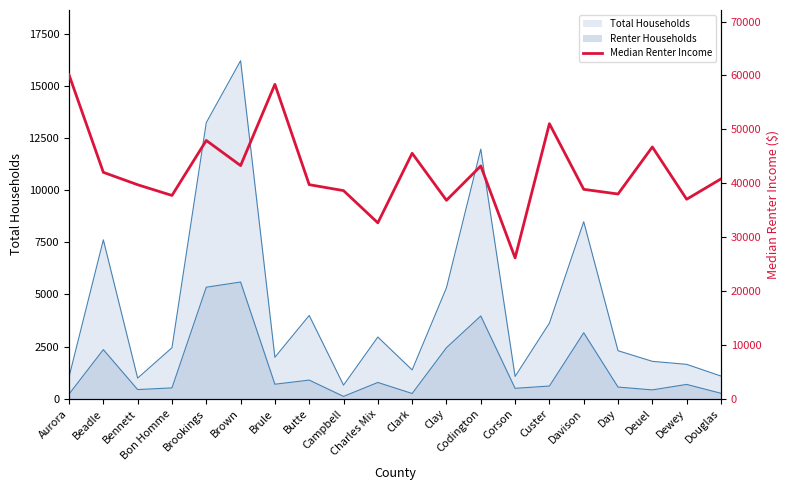

What is the change in value from Aurora to Dewey?

-23096